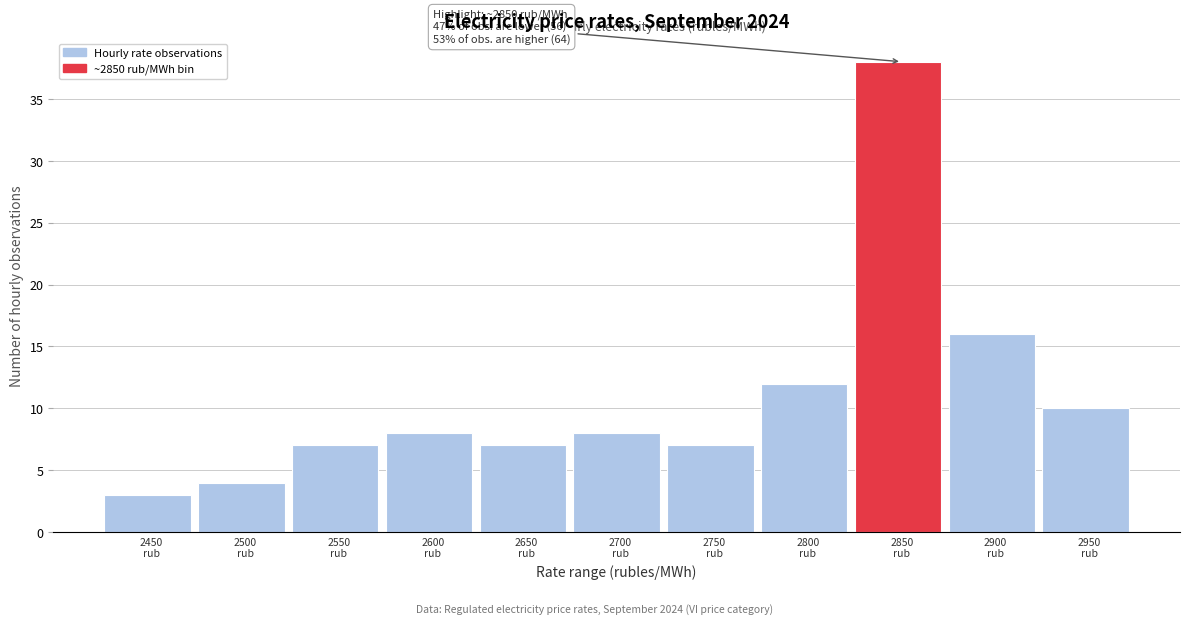

Reading left to right, transcribe all the data shown in this chart.

3	4	7	8	7	8	7	12	38	16	10